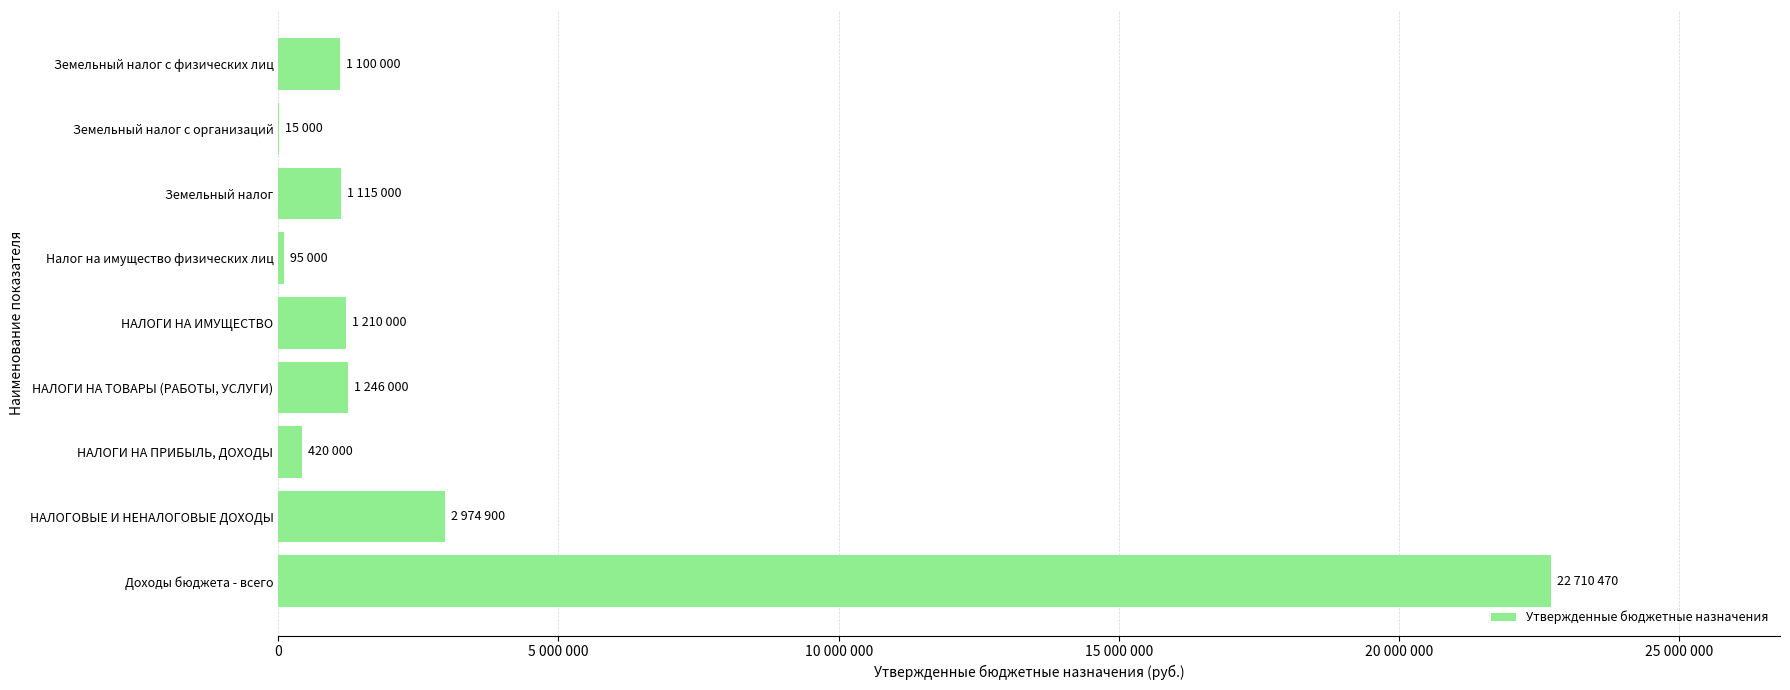

Are the bars grouped side by side (vs. stacked)?

No